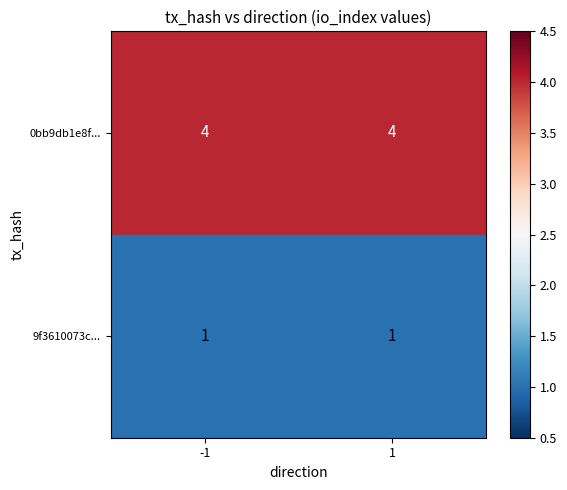

The 9f3610073c... series shows 1 at -1. True or false?

True